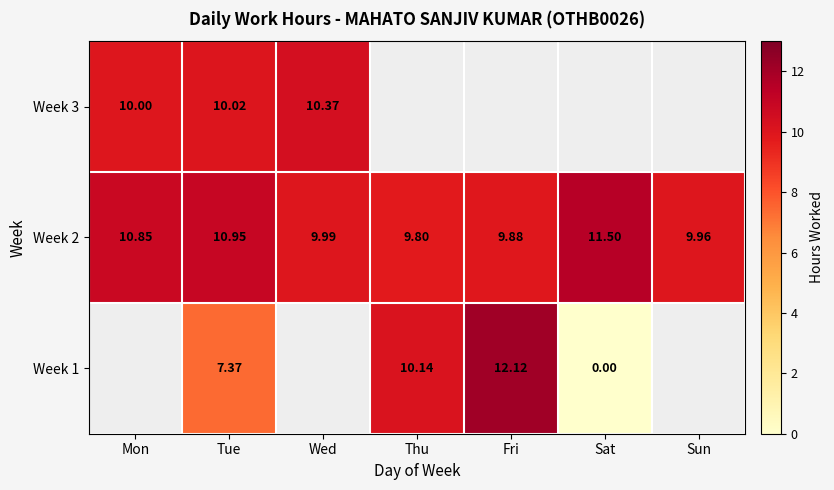

Is the value of Week 2 at Sat greater than the value of Week 3 at Tue?

Yes